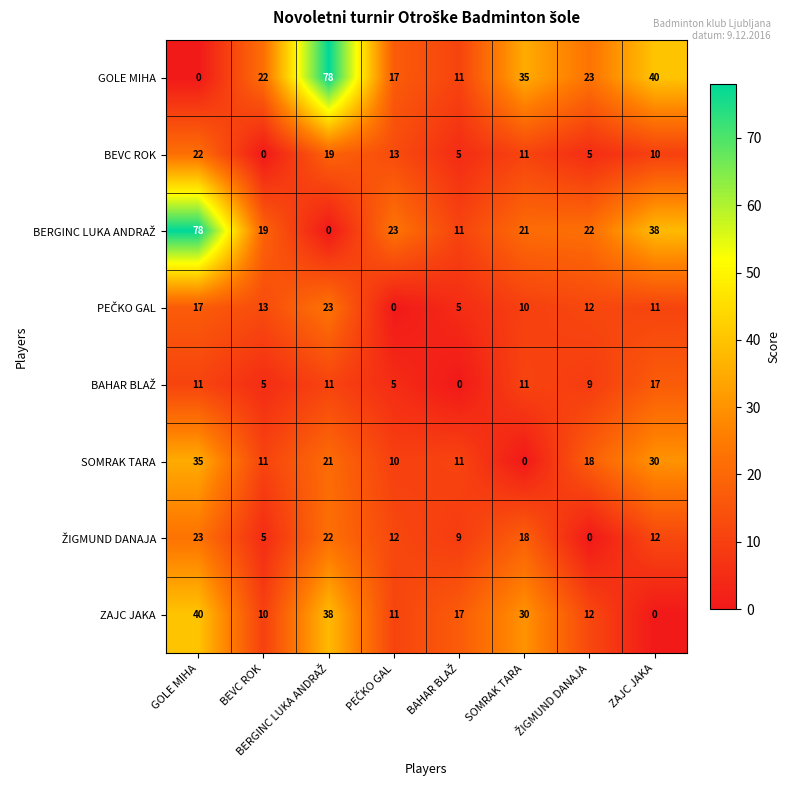

At how many categories does at least one series exceed 3?

8